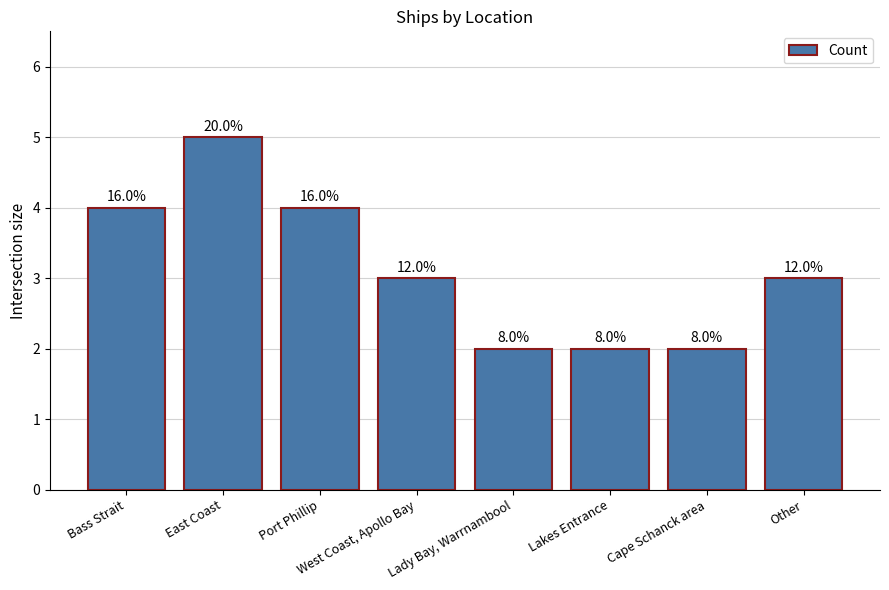

Rank the categories by value from lowest to highest.

Lady Bay, Warrnambool, Lakes Entrance, Cape Schanck area, West Coast, Apollo Bay, Other, Bass Strait, Port Phillip, East Coast